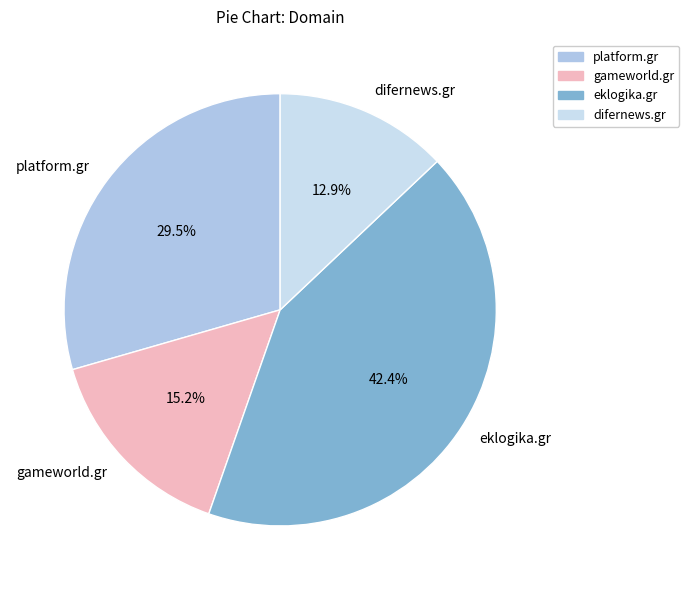

Does any single category account for the majority?

No